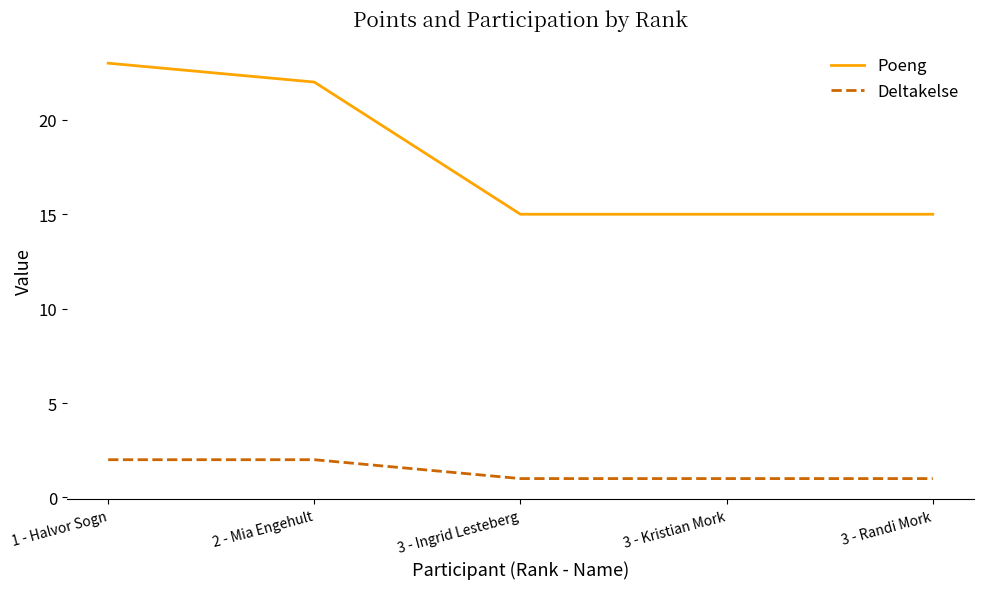

What is the total value across all series at 1 - Halvor Sogn?

25